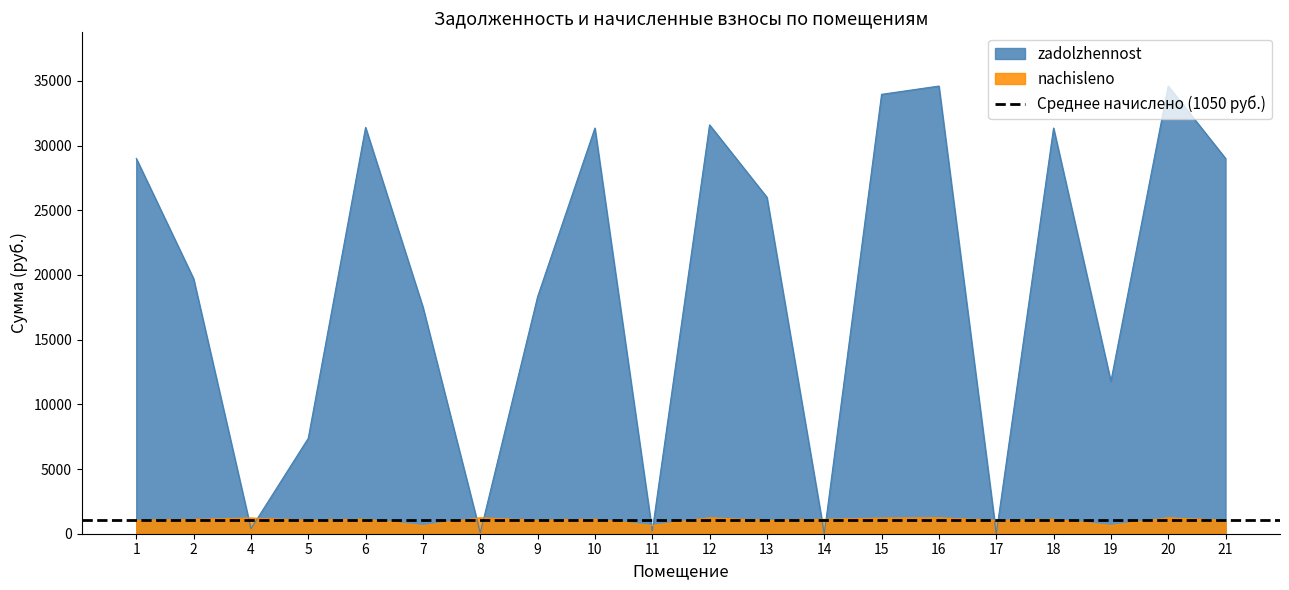

At which category is the sum across all series the highest?

16